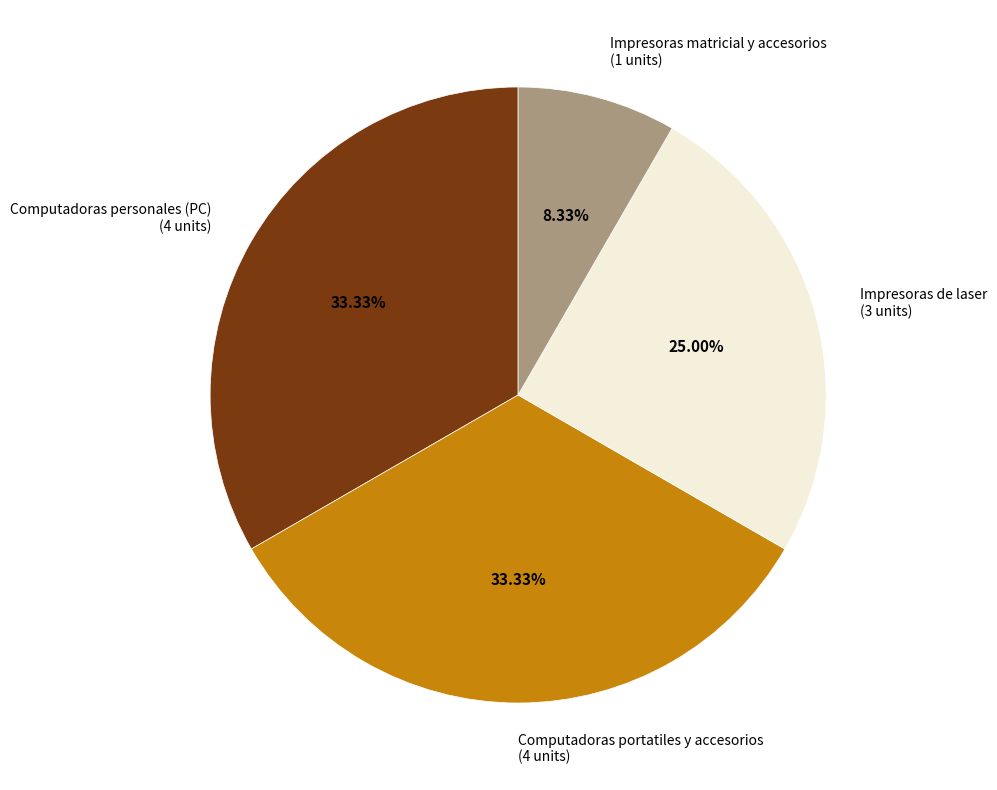

The Computadoras personales (PC) slice represents 20% of the pie. True or false?

False